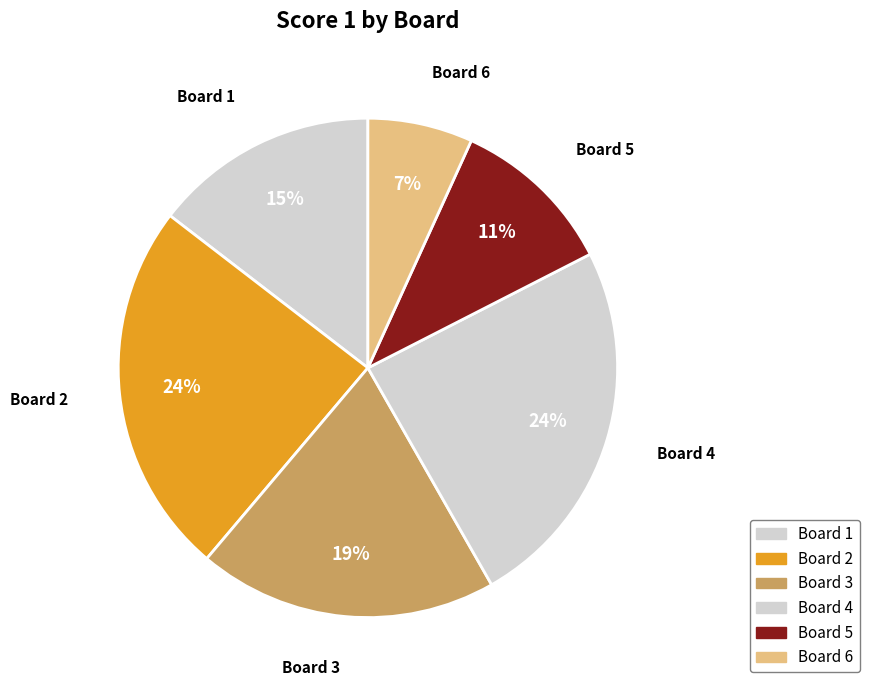

To the nearest percent, what portion does Board 5 represent?

11%